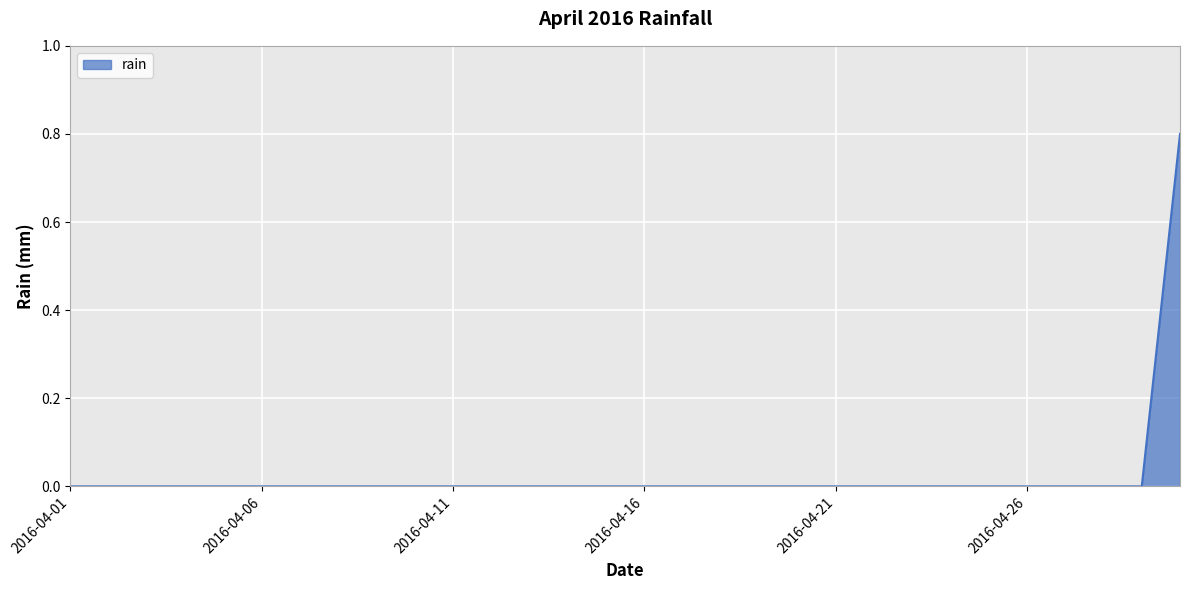

How many values are between 0 and 1?

30